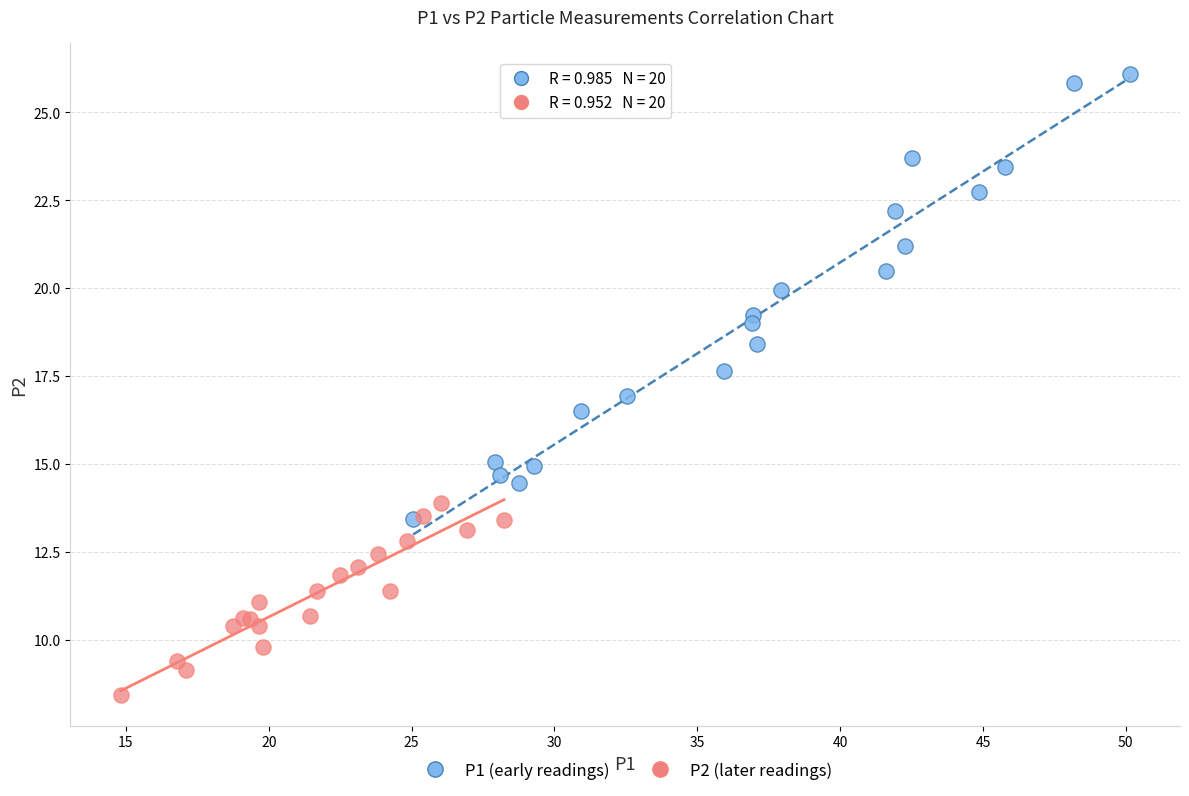

Which series has the largest Y range (max minus min)?

P1 (early readings)